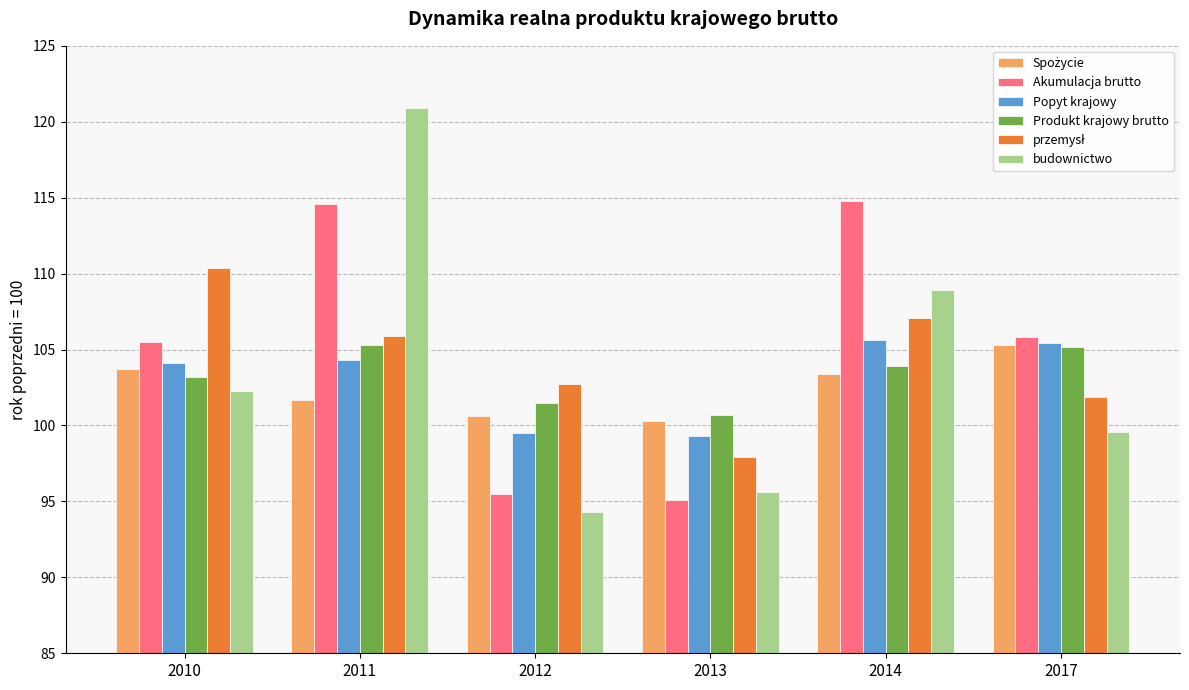

What is the sum of the budownictwo values at 2013 and 2012?

189.9